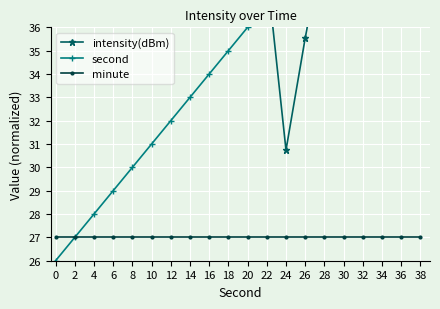

True or false: minute and second intersect in this chart.

False